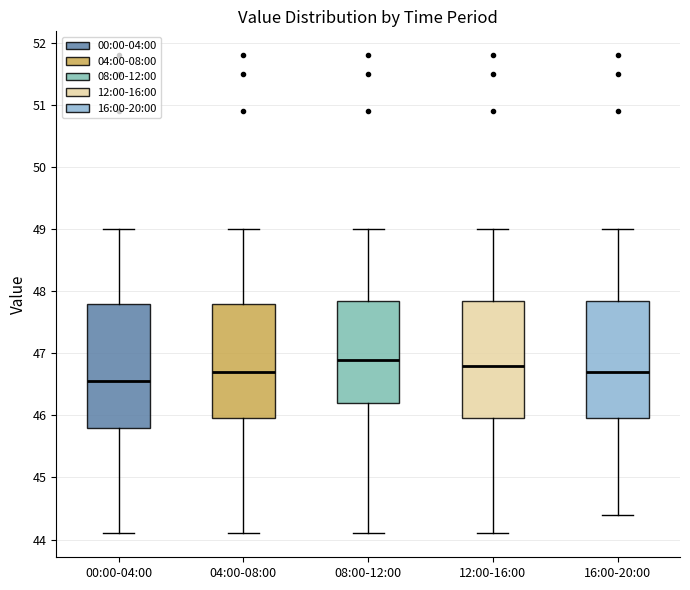

Reading left to right, read every box against the y-axis: the position of its median line, the range the box covers, and the ends of its whiskers. The values are not printed on the chart, so give them approximately, as read against the axis.

00:00-04:00: median 46.6, box 45.8 to 47.8, whiskers 44.1 to 49.0
04:00-08:00: median 46.7, box 46.0 to 47.8, whiskers 44.1 to 49.0
08:00-12:00: median 46.9, box 46.2 to 47.9, whiskers 44.1 to 49.0
12:00-16:00: median 46.8, box 46.0 to 47.9, whiskers 44.1 to 49.0
16:00-20:00: median 46.7, box 46.0 to 47.9, whiskers 44.4 to 49.0